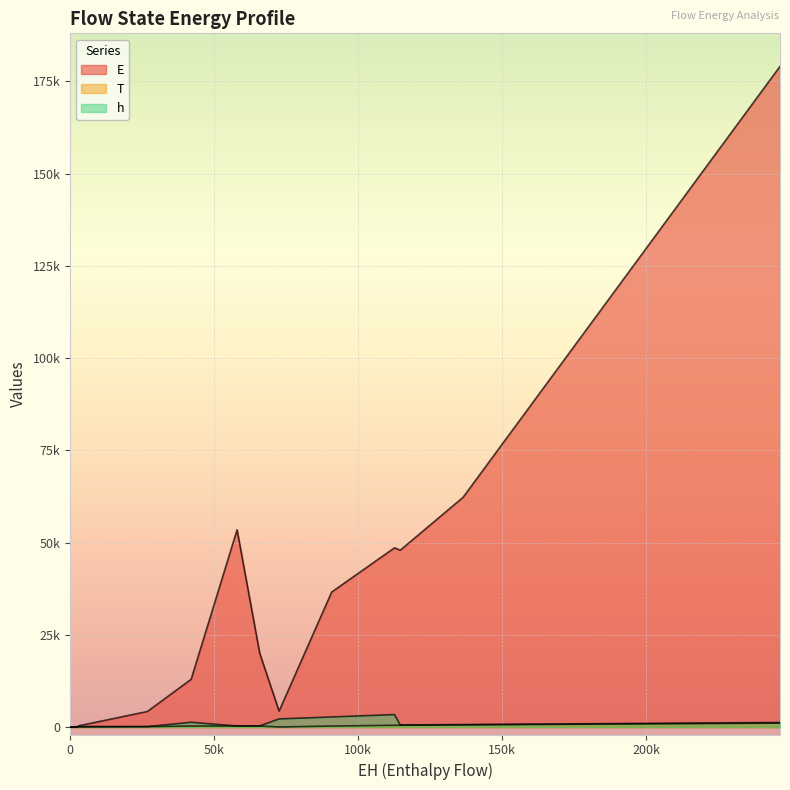

Does the chart display data point markers on the line(s)?

No